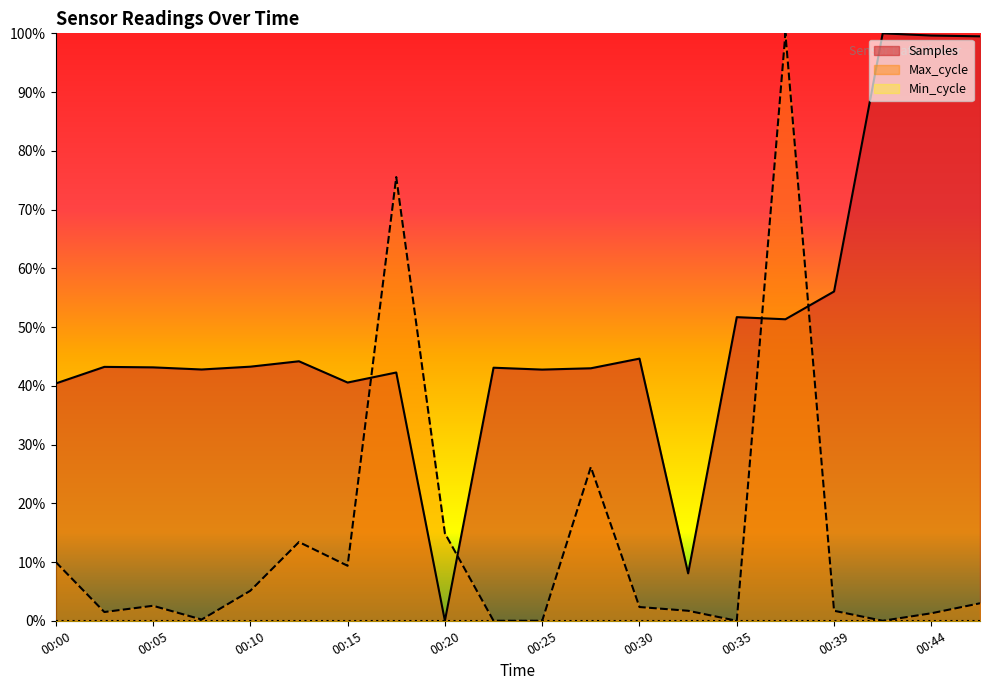

The Samples series shows 1.0 at 00:47. True or false?

True